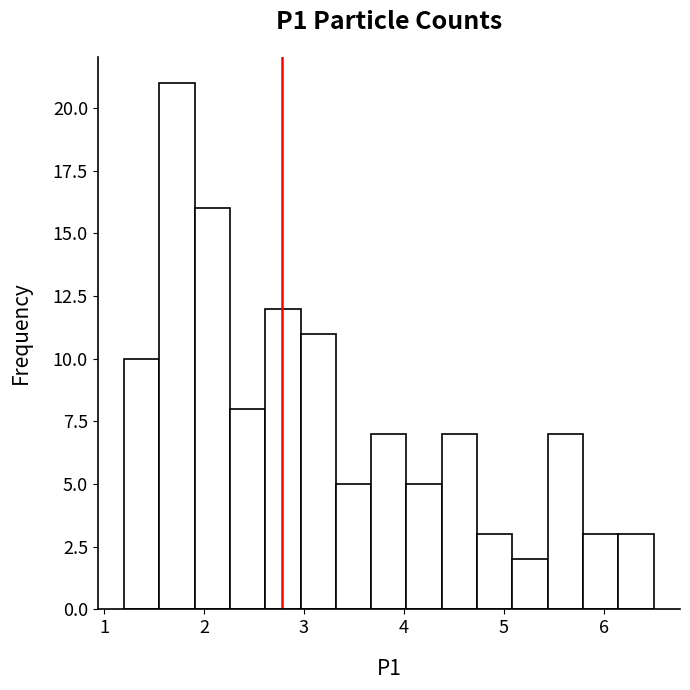

Read against the x-axis, roughly where is the centre of the tallest bar?

1.7